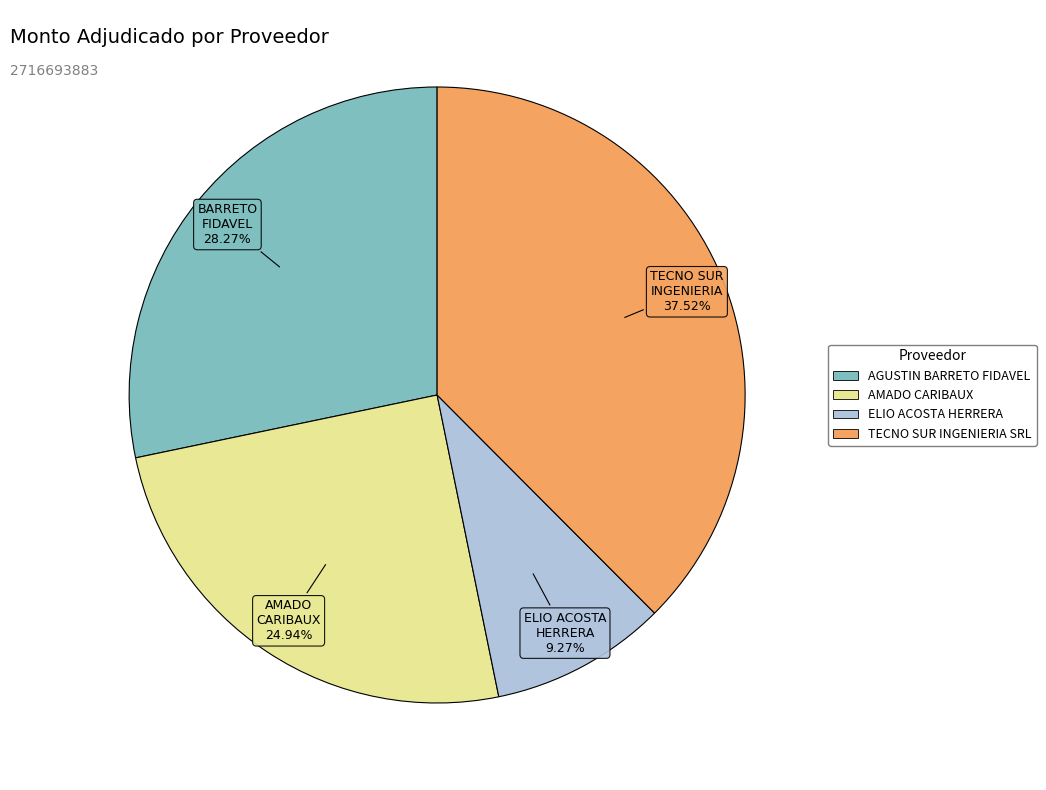

To the nearest percent, what is the difference between the AGUSTIN BARRETO FIDAVEL and AMADO CARIBAUX slice percentages?

3%